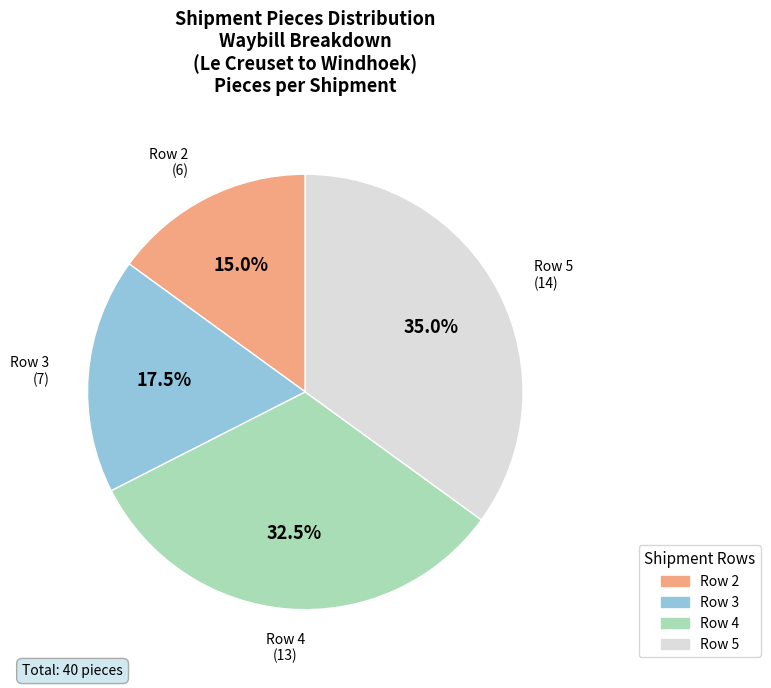

Does Row 2 represent more than half of the total?

No